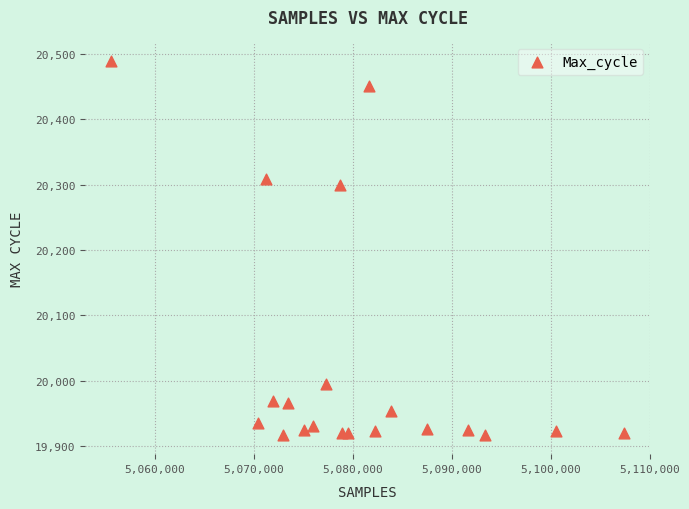

What is the range of X values (max minus min)?

51881